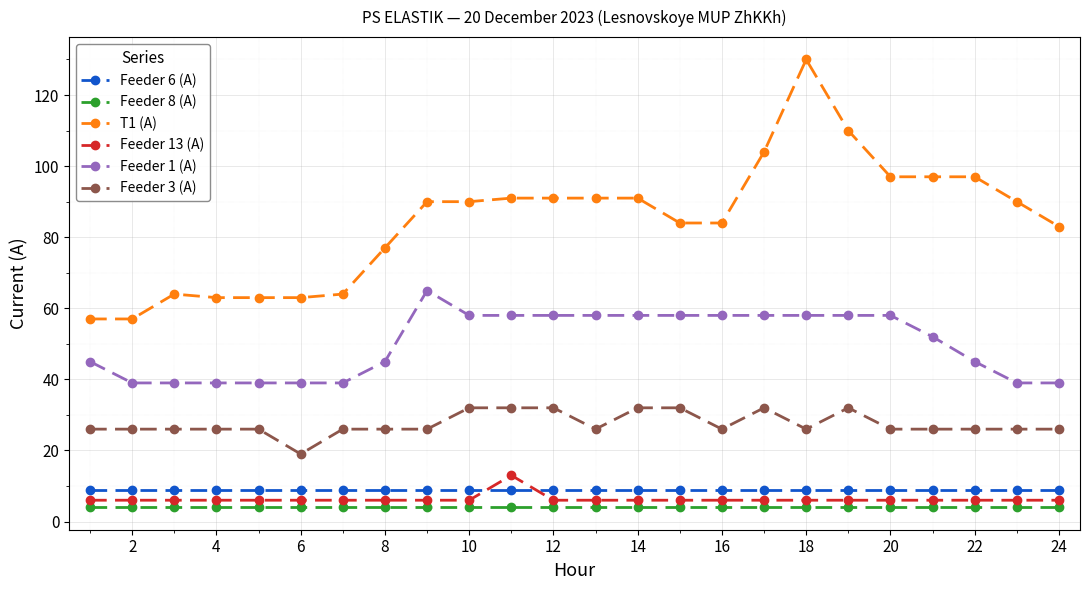

True or false: Feeder 1 (A) and Feeder 6 (A) cross at least once.

False